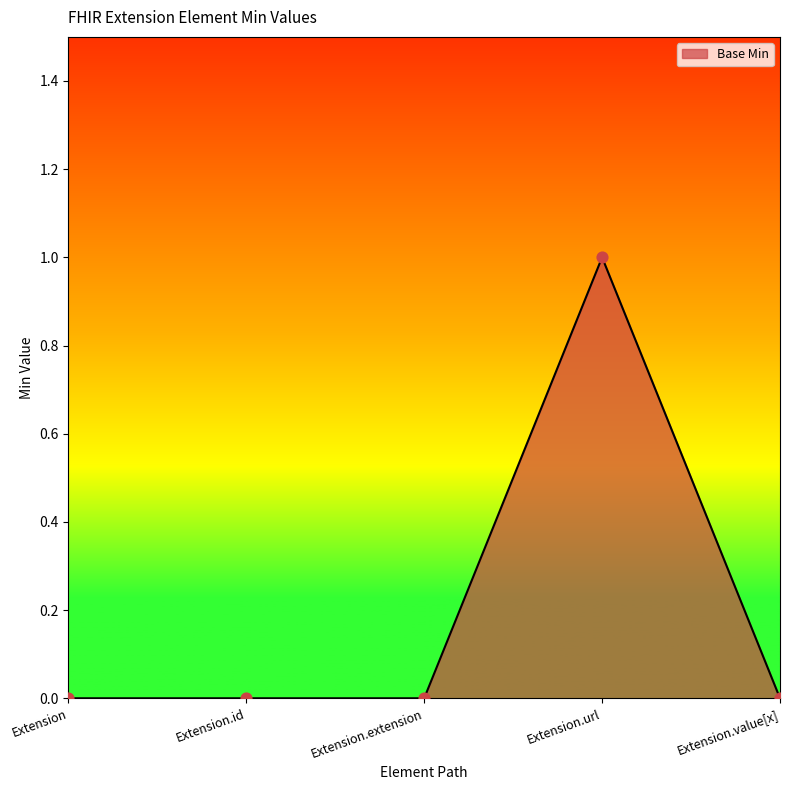

What is the change in value from Extension.id to Extension.url?

+1